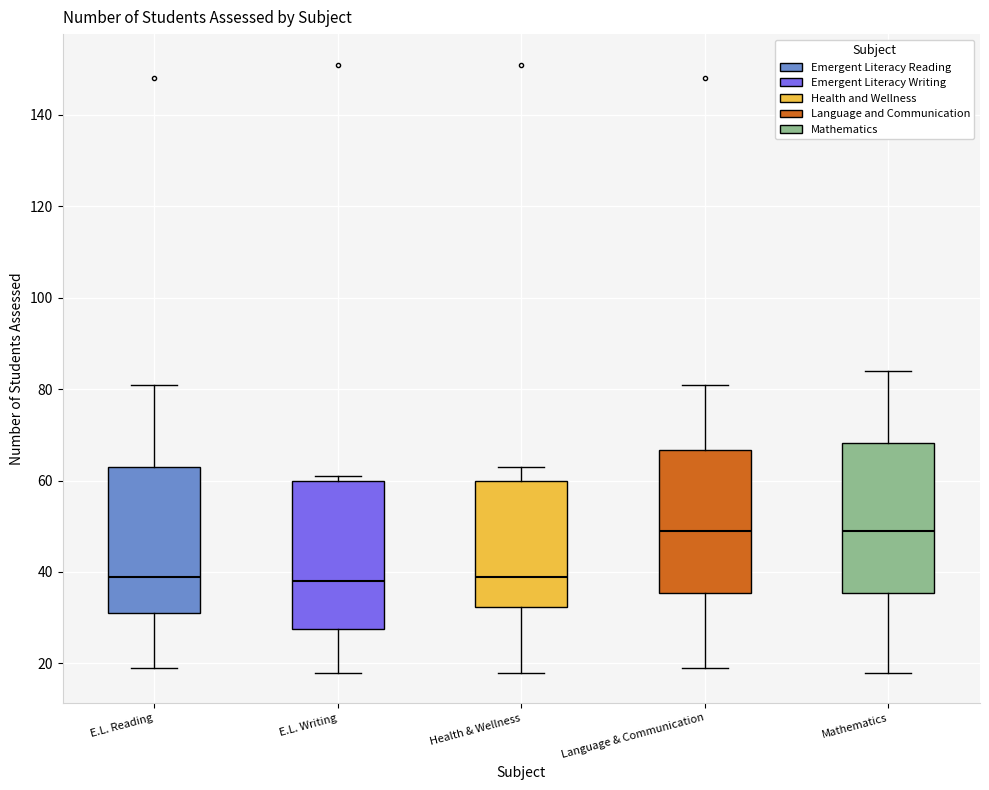

Where does the upper whisker of the box for Health & Wellness end on the y-axis? The values are not printed on the chart, so give them approximately, as read against the axis.

64